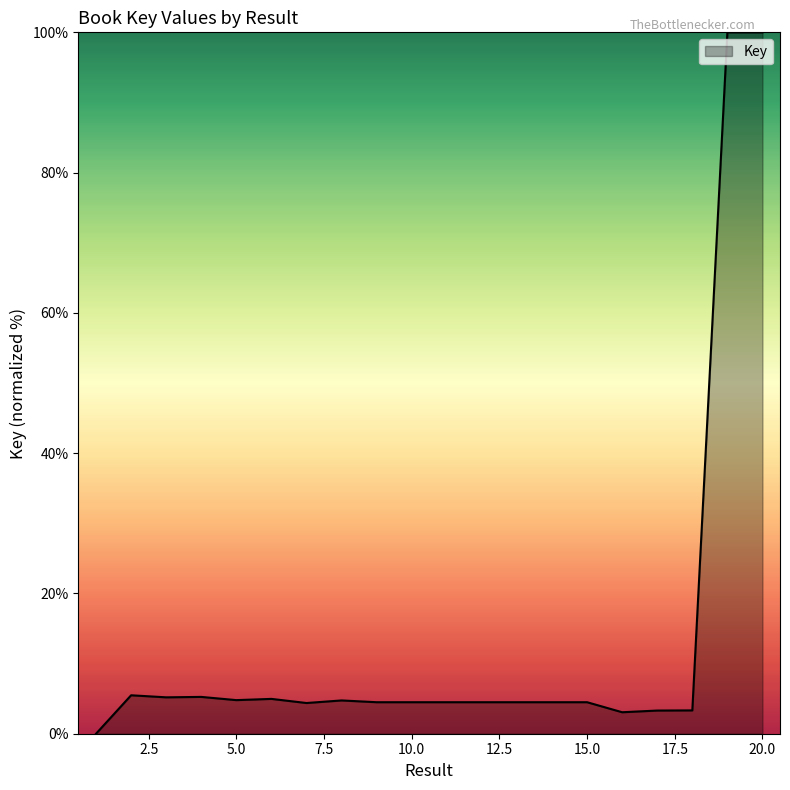

True or false: the data has more than 1 interior local peaks.

True